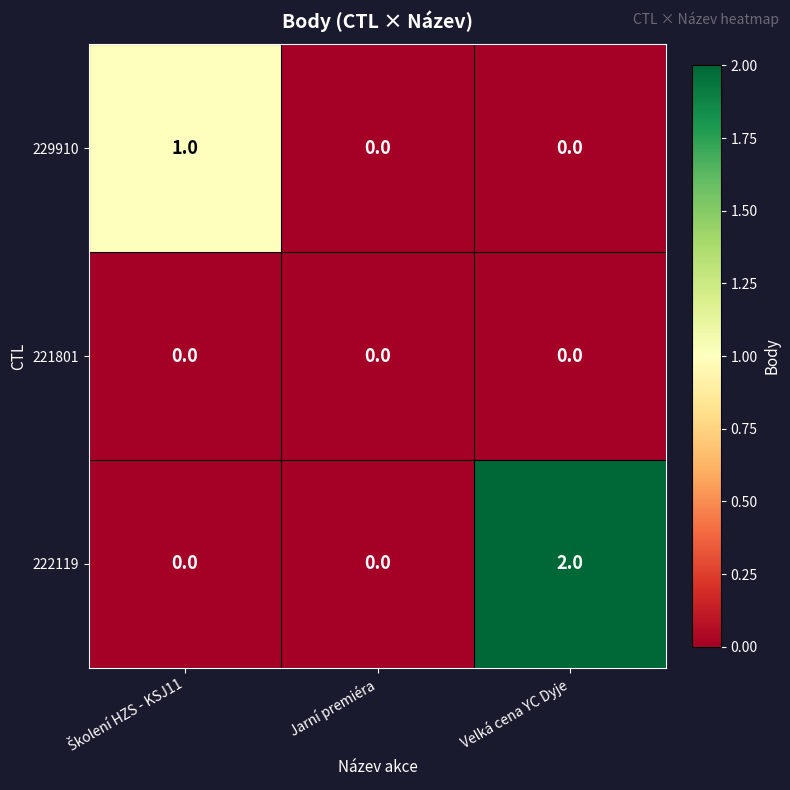

Count the 229910 values in the range 0 to 1.

3